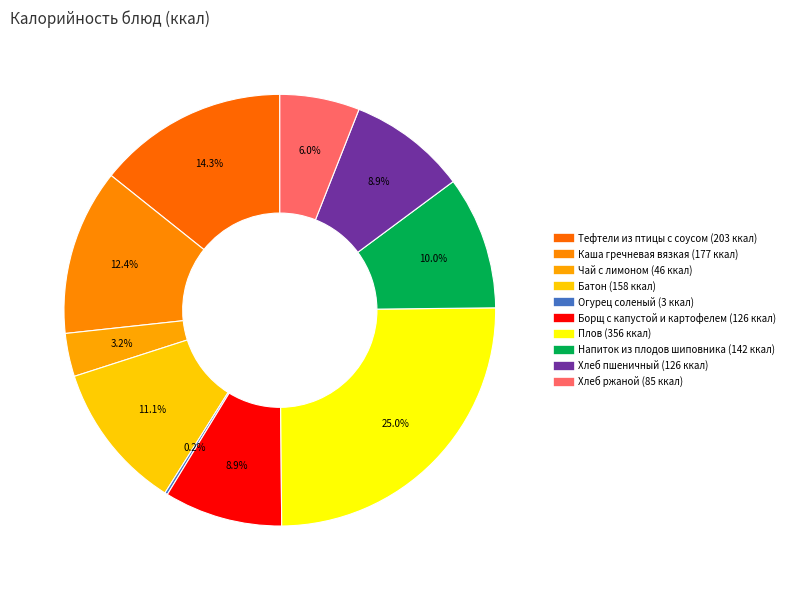

What is the change in value from Огурец соленый to Хлеб пшеничный?

+123